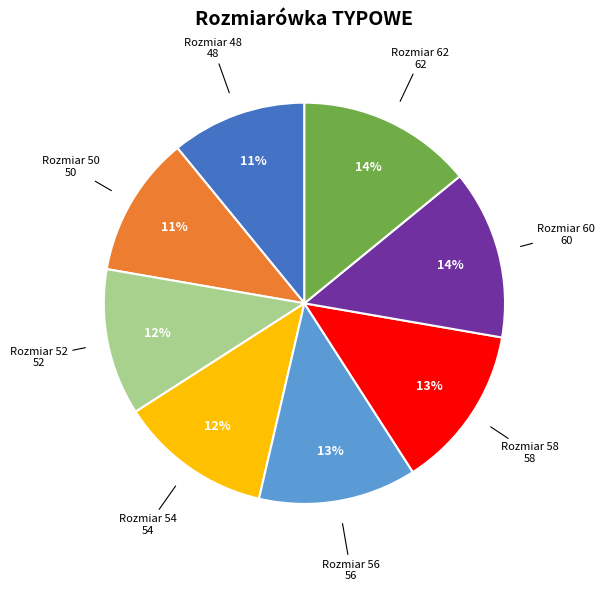

Is there a majority slice in this chart?

No